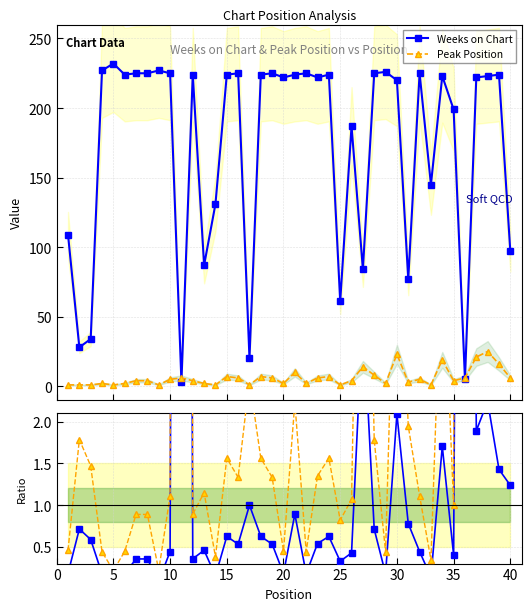

How many distinct data groups are displayed?

2